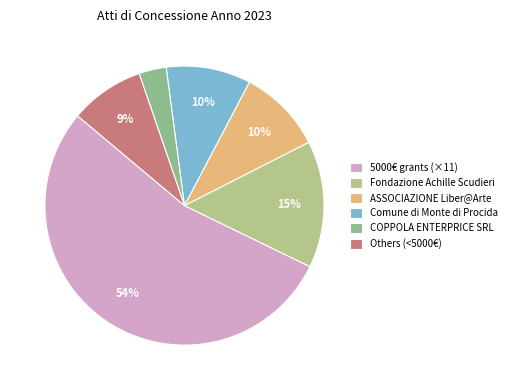

How many segments does this pie chart have?

6